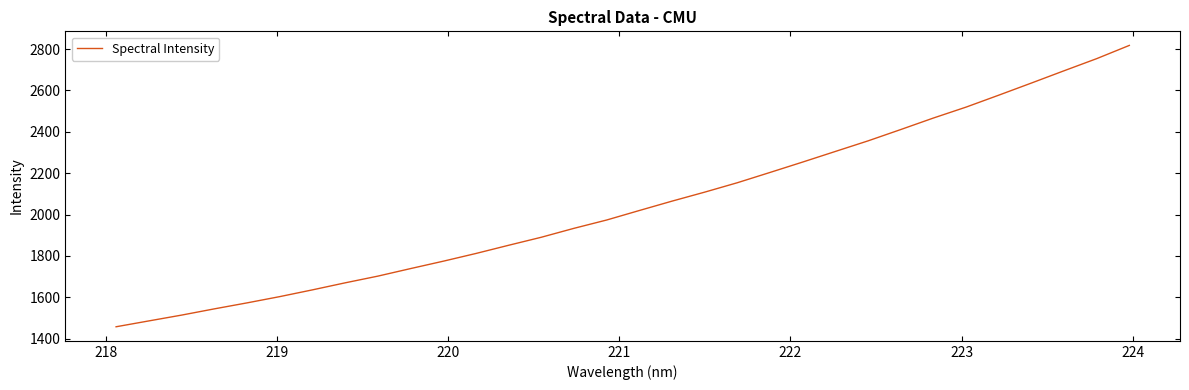

What is the sum of all values?

65497.4